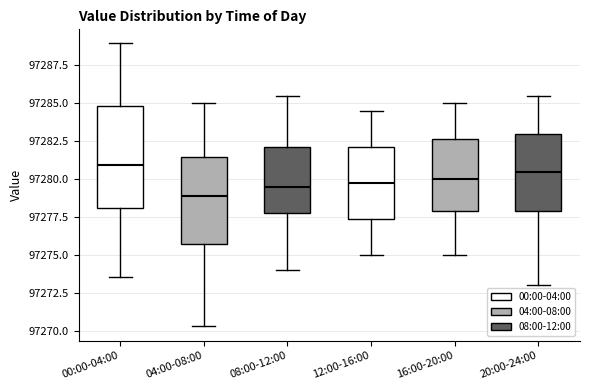

Reading left to right, read every box against the y-axis: the position of its median line, the range the box covers, and the ends of its whiskers. The values are not printed on the chart, so give them approximately, as read against the axis.

00:00-04:00: median 97281.0, box 97278.0 to 97285.0, whiskers 97273.5 to 97289.0
04:00-08:00: median 97279.0, box 97276.0 to 97281.5, whiskers 97270.5 to 97285.0
08:00-12:00: median 97279.5, box 97278.0 to 97282.0, whiskers 97274.0 to 97285.5
12:00-16:00: median 97280.0, box 97277.5 to 97282.0, whiskers 97275.0 to 97284.5
16:00-20:00: median 97280.0, box 97278.0 to 97282.5, whiskers 97275.0 to 97285.0
20:00-24:00: median 97280.5, box 97278.0 to 97283.0, whiskers 97273.0 to 97285.5